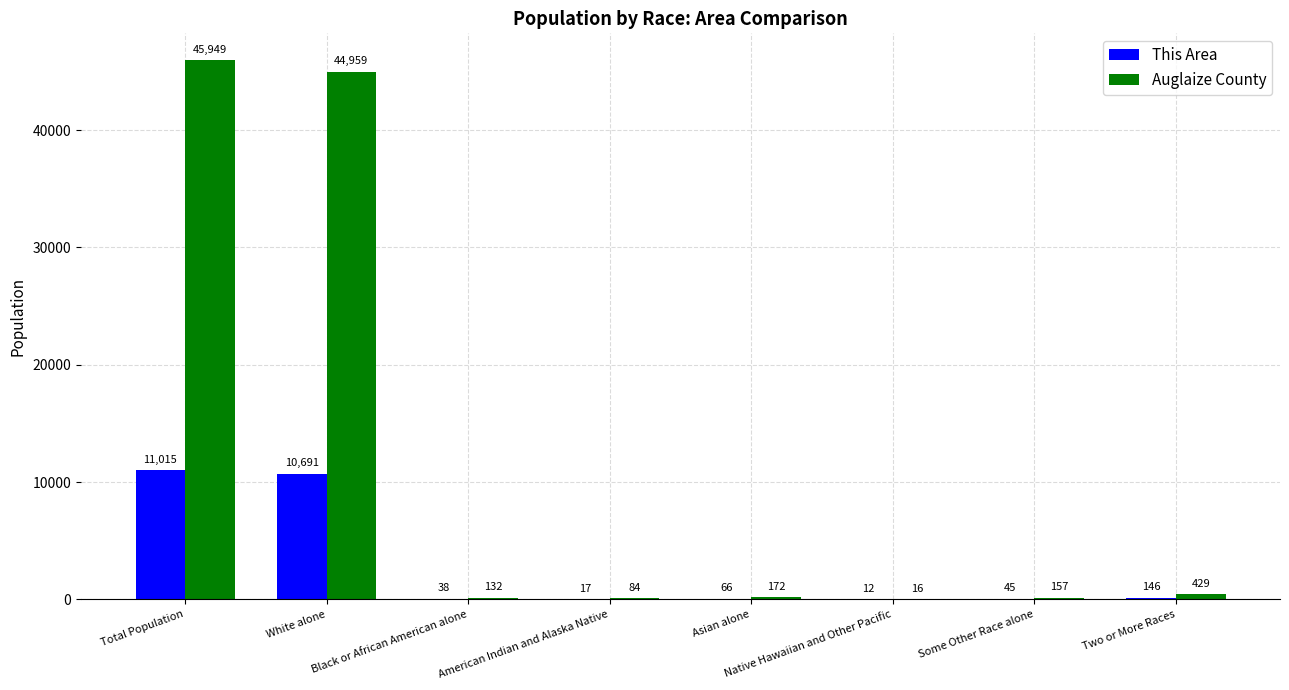

What is the total value across all series at Asian alone?

238